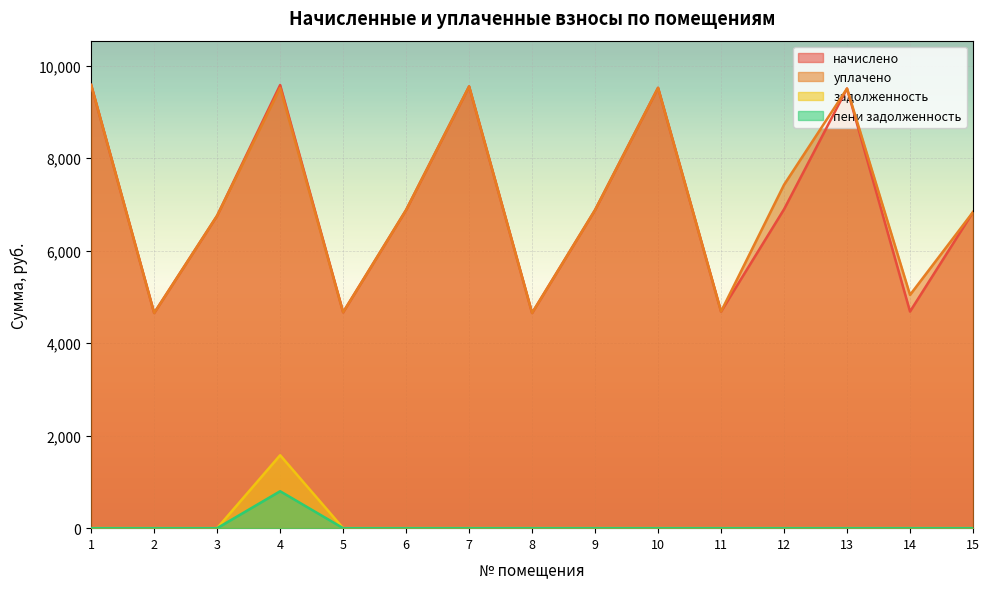

Which series has the largest range (max minus min)?

начислено